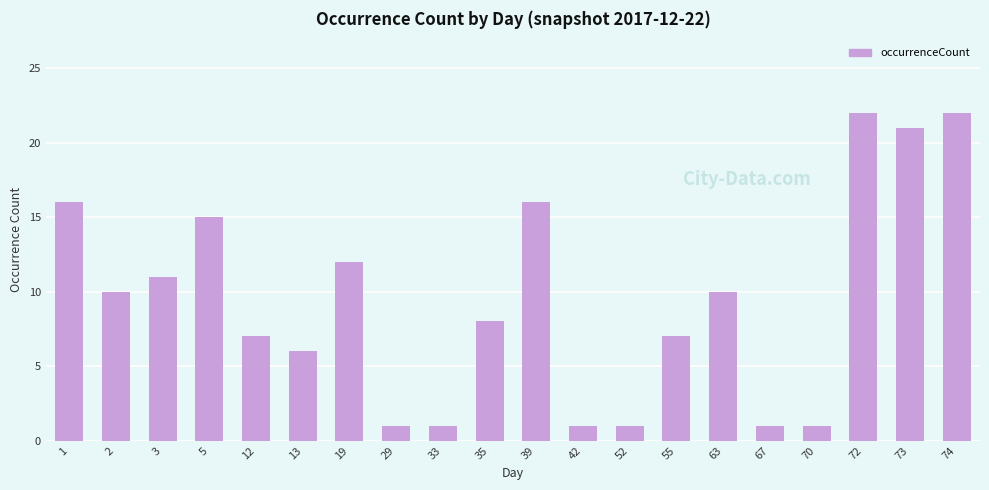

How many bars are there in total?

20